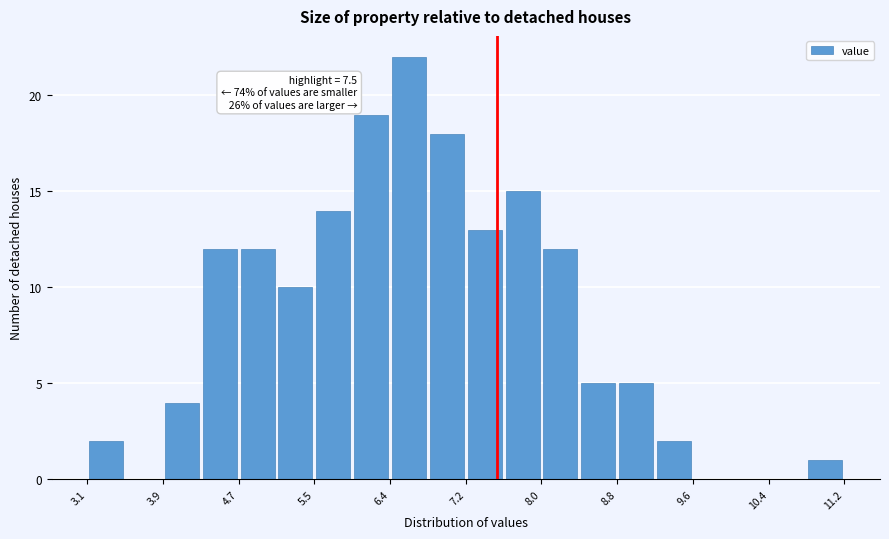

Which range on the x-axis has the tallest bar?

6.4 to 6.8